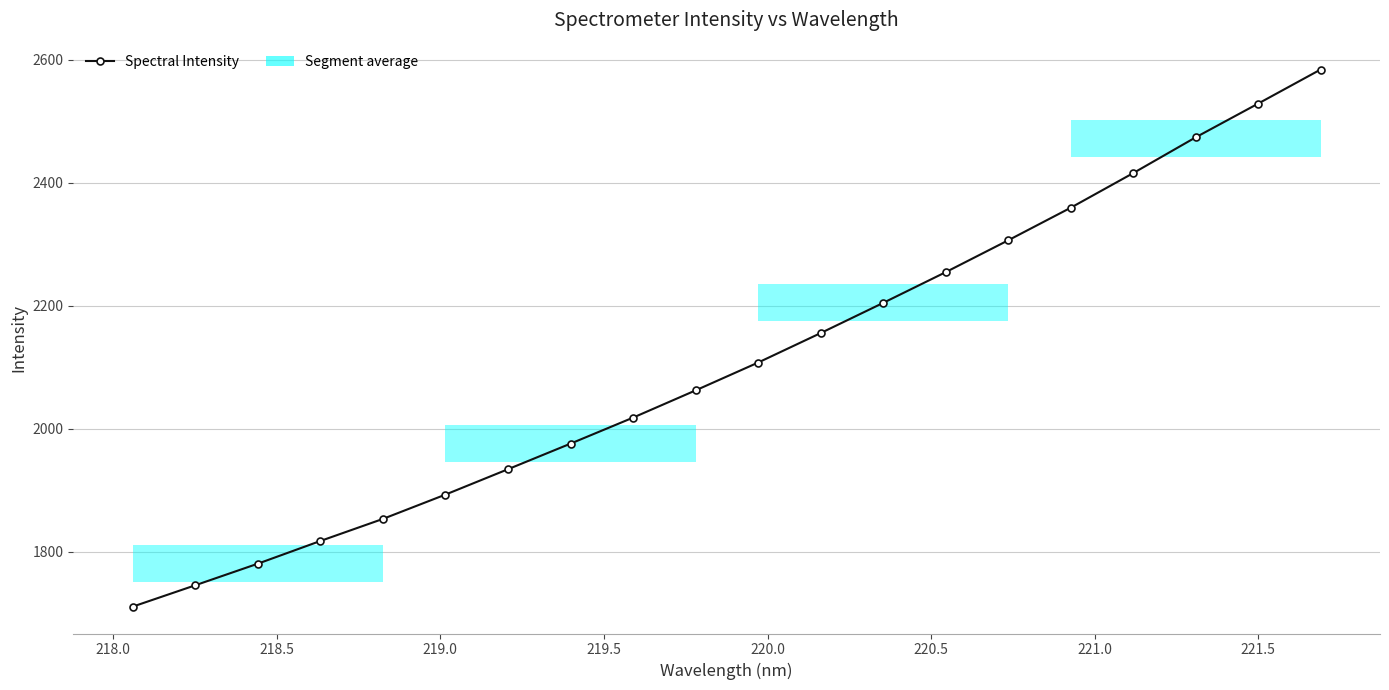

What is the value of the 2nd point from the left?

1745.2